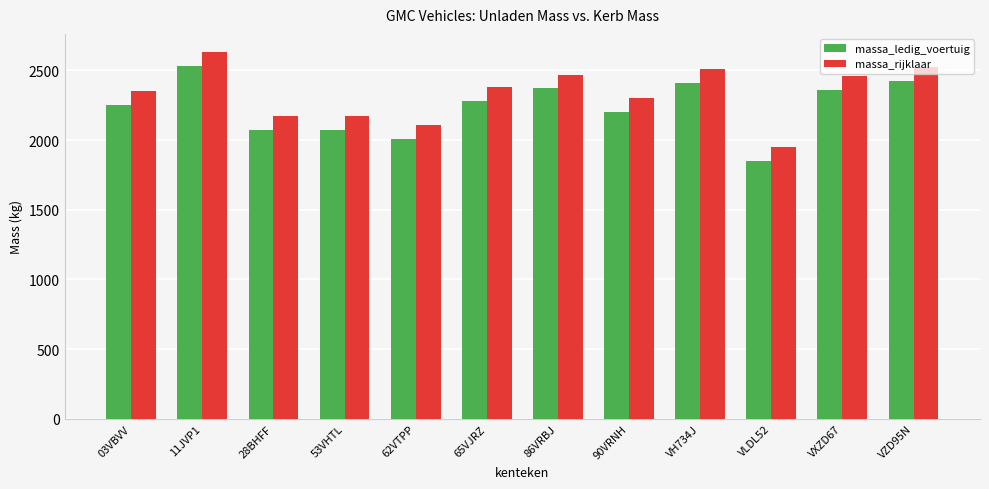

True or false: massa_rijklaar has a value of 2380 at 65VJRZ.

True